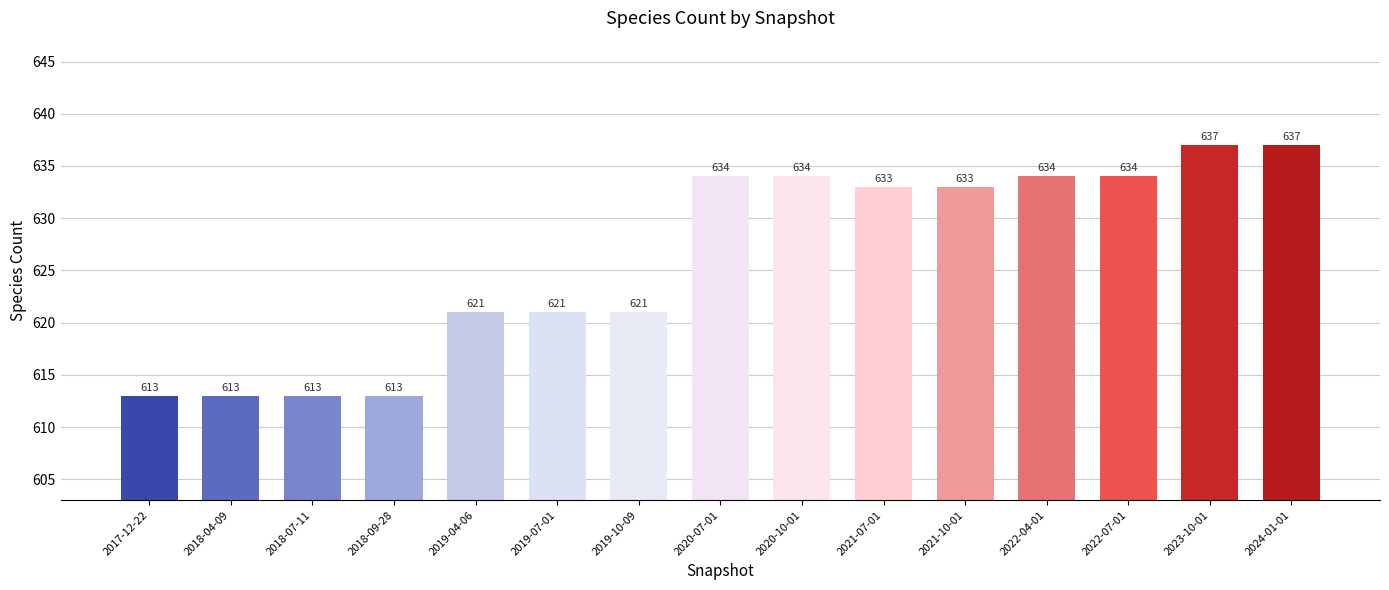

What is the approximate value at 2024-01-01, to the nearest 5?

635